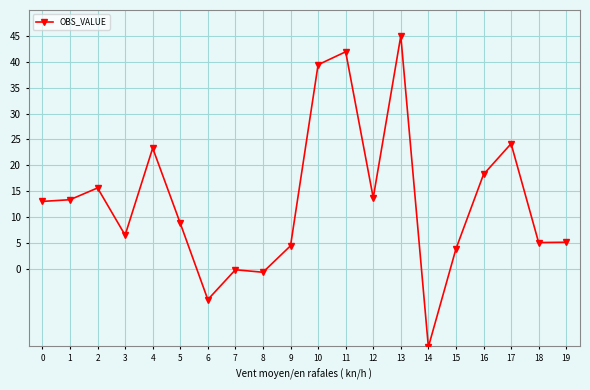

Reading left to right, list all the values displayed in this chart.

13.0	13.3	15.6	6.5	23.3	8.8	-6.0	-0.2	-0.7	4.4	39.4	41.9	13.7	45.0	-15.1	3.8	18.2	24.2	5.1	5.1